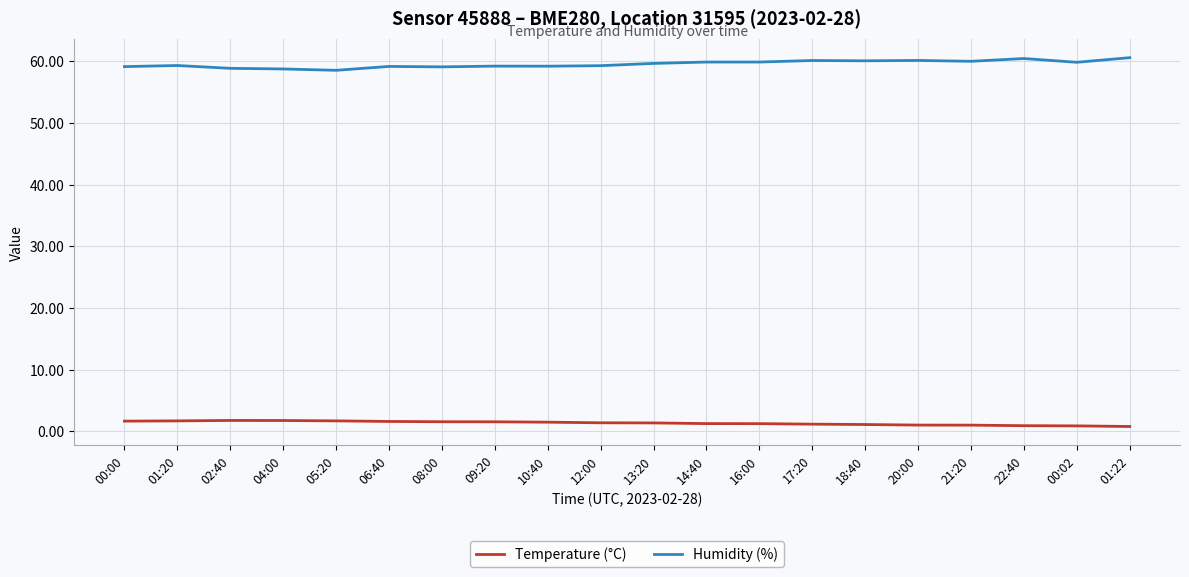

At 14:40, list the series in order from largest to smallest.

Humidity (%), Temperature (°C)